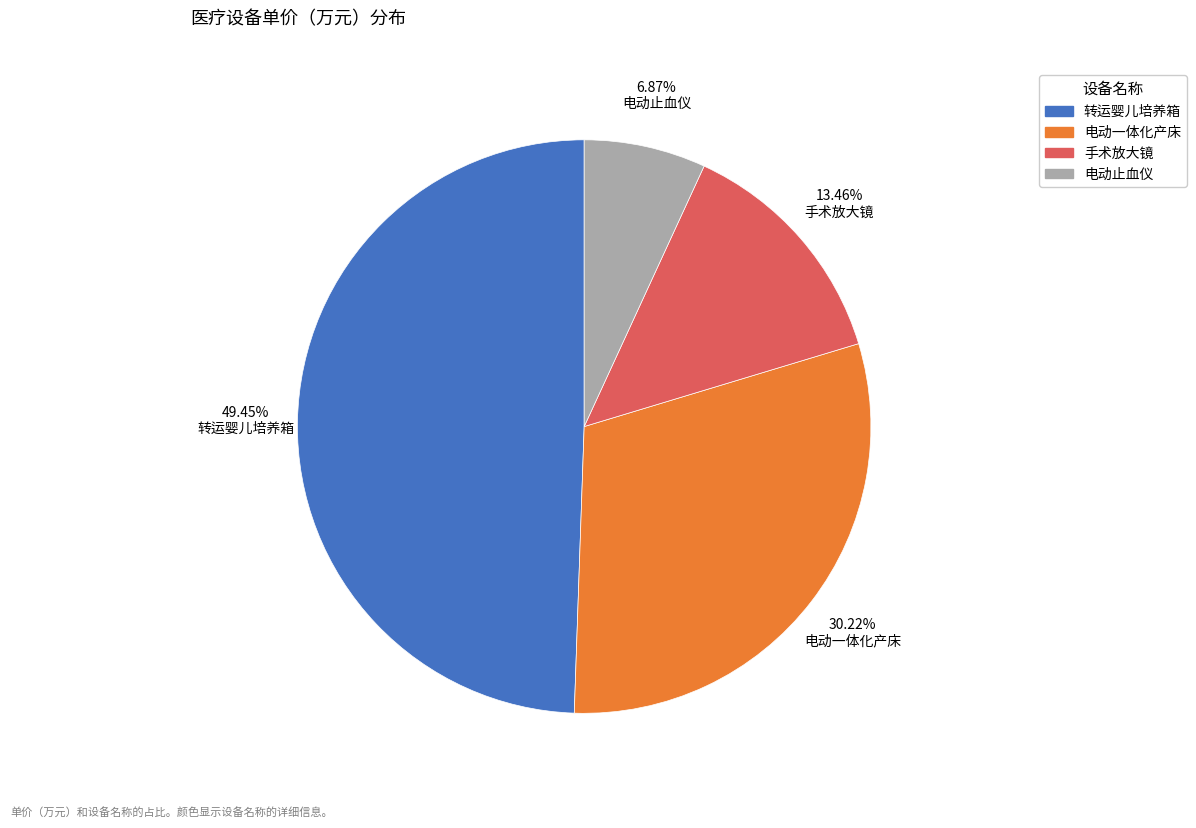

To the nearest percent, what percentage of the pie is 手术放大镜?

13%